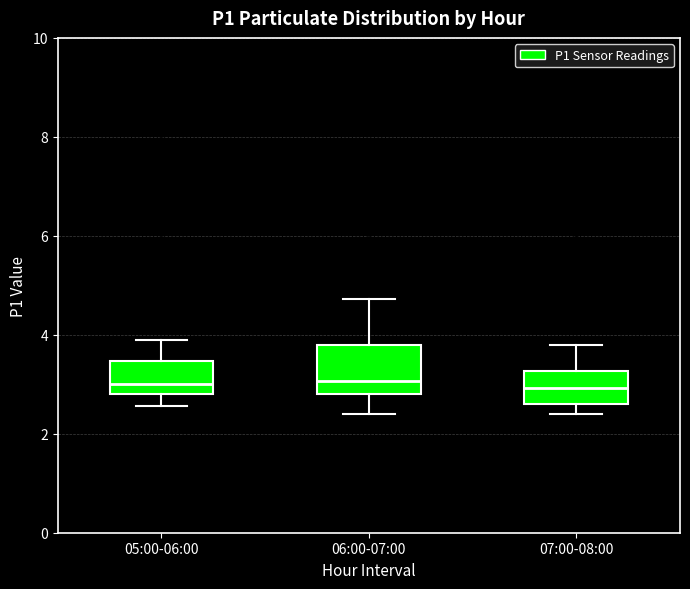

Reading left to right, transcribe this box plot: for each box, give where its median line is, the range the box spans, and where its two whiskers end, as read against the y-axis. The values are not printed on the chart, so give them approximately, as read against the axis.

05:00-06:00: median 3.0, box 2.8 to 3.4, whiskers 2.6 to 4.0
06:00-07:00: median 3.0, box 2.8 to 3.8, whiskers 2.4 to 4.8
07:00-08:00: median 3.0, box 2.6 to 3.2, whiskers 2.4 to 3.8